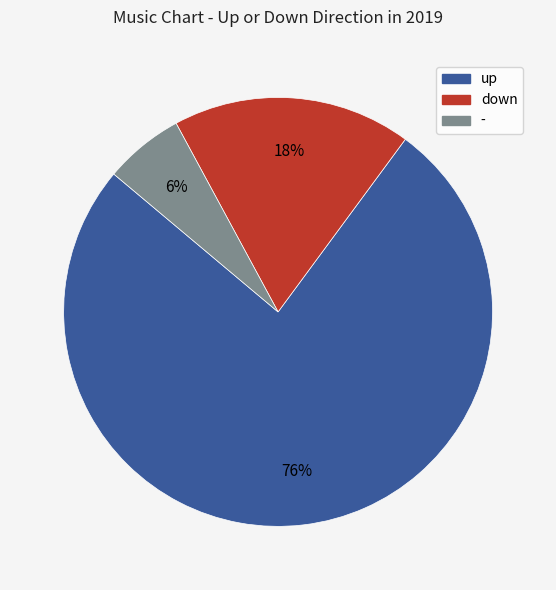

What is the ratio of the value at down to the value at -?

3.0